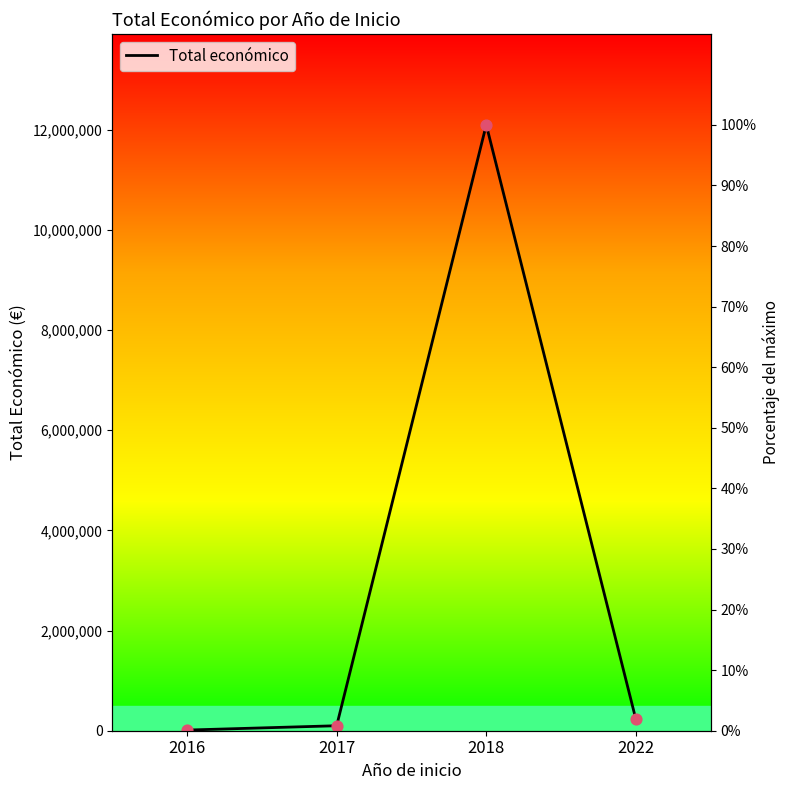

What is the change in value from 2018 to 2022?

-11868572